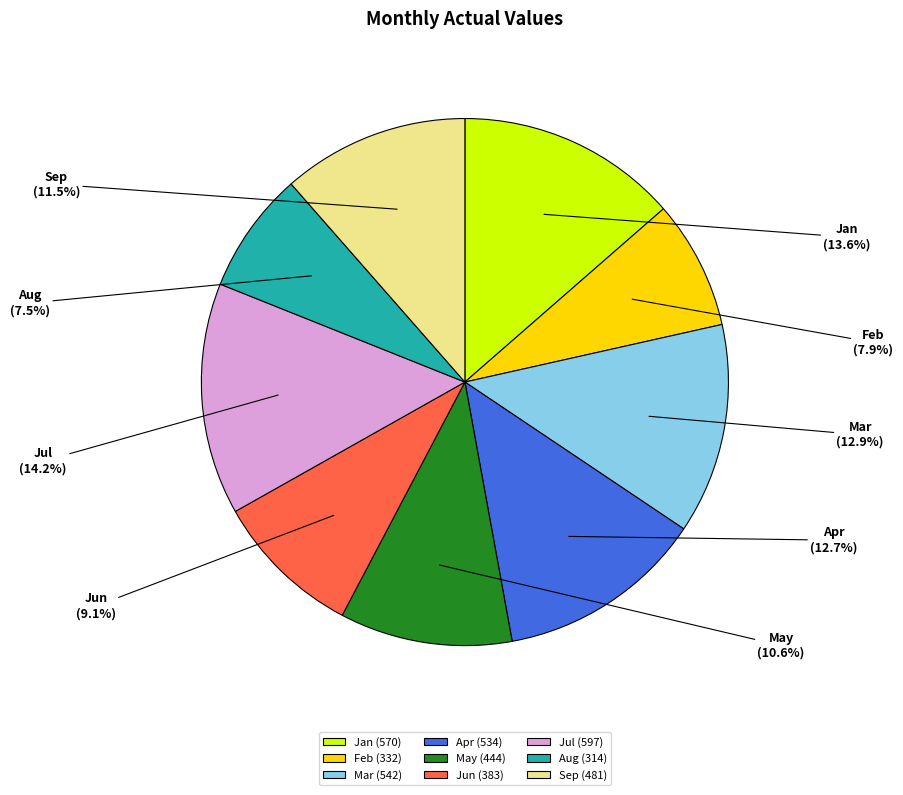

The Jan slice represents 2% of the pie. True or false?

False